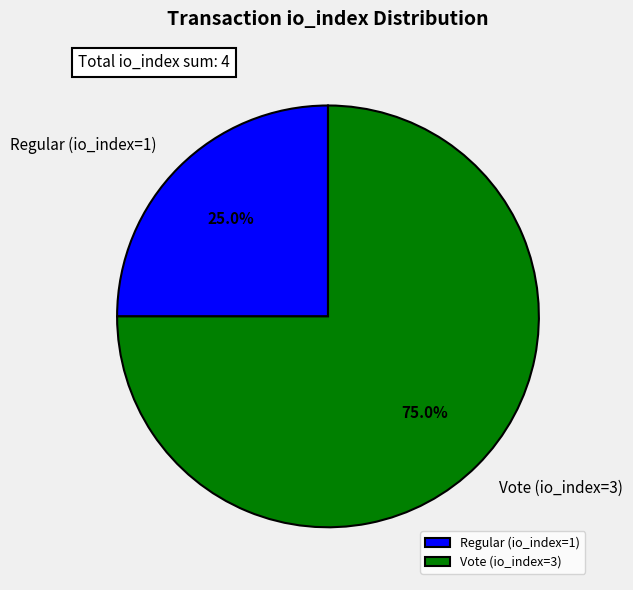

Rank the categories by value from highest to lowest.

Vote (io_index=3), Regular (io_index=1)